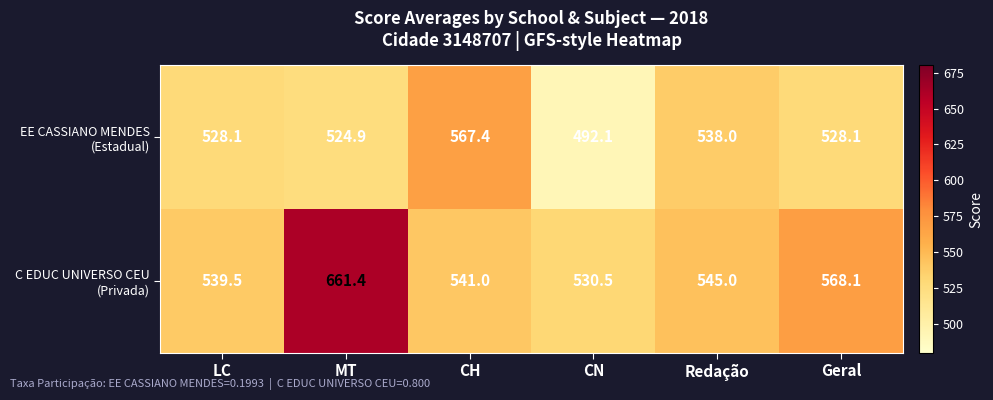

What is the spread (max minus min) of values at CH?

26.4